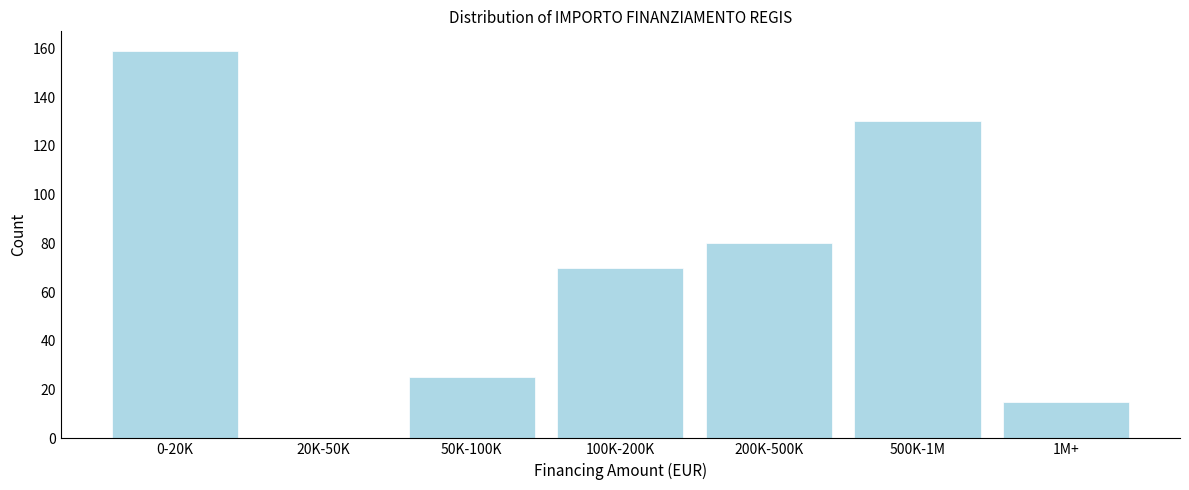

Reading right to left, what are all the values shown in this chart?

1M+=15	500K-1M=130	200K-500K=80	100K-200K=70	50K-100K=25	20K-50K=0	0-20K=159